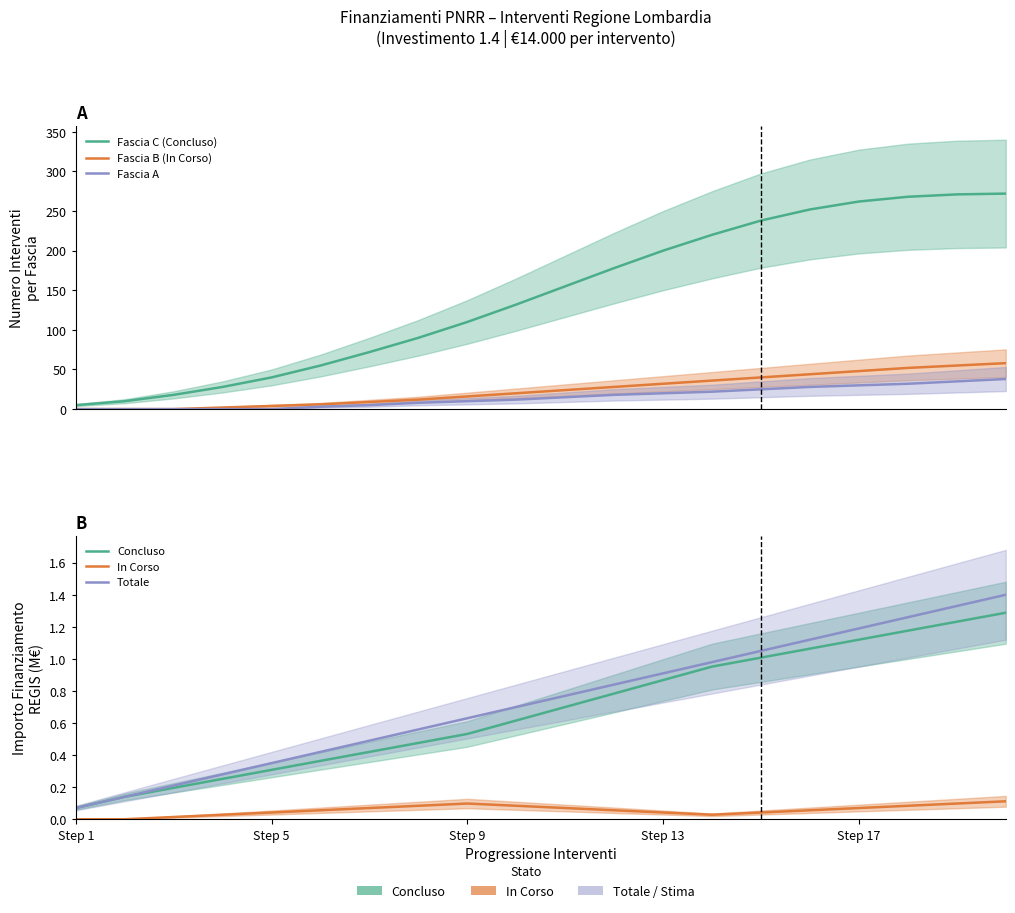

What is the label of the 2nd point from the left?

Step 5